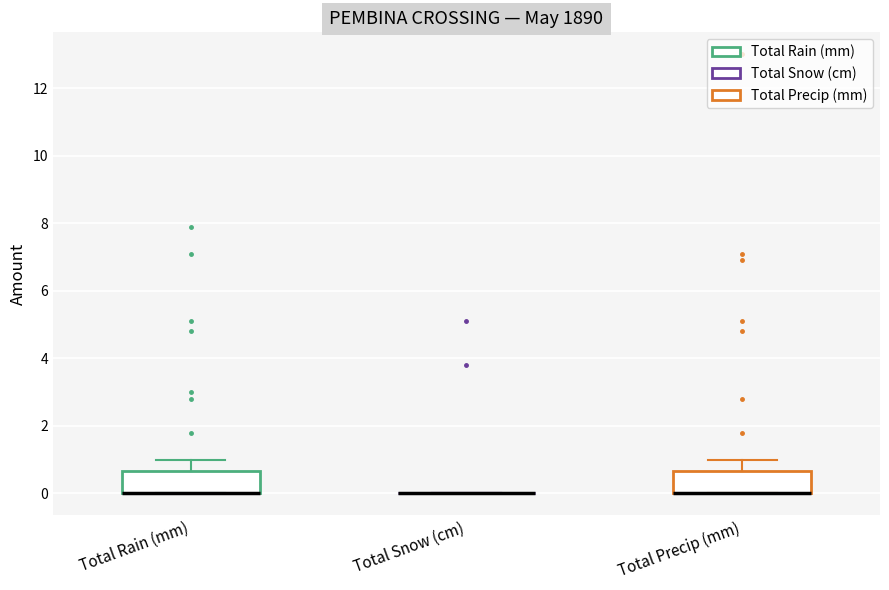

Reading left to right, read every box against the y-axis: the position of its median line, the range the box covers, and the ends of its whiskers. The values are not printed on the chart, so give them approximately, as read against the axis.

Total Rain (mm): median 0.0 (drawn on the box's lower edge), box 0.0 to 0.6, whiskers 0.0 to 1.0
Total Snow (cm): box collapsed to a line at 0.0, whiskers 0.0 to 0.0
Total Precip (mm): median 0.0 (drawn on the box's lower edge), box 0.0 to 0.6, whiskers 0.0 to 1.0